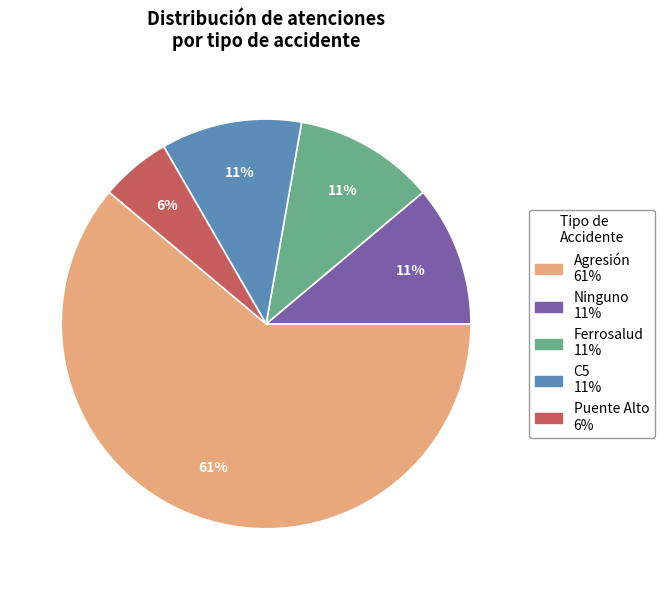

Is there any slice that represents more than half of the pie?

Yes